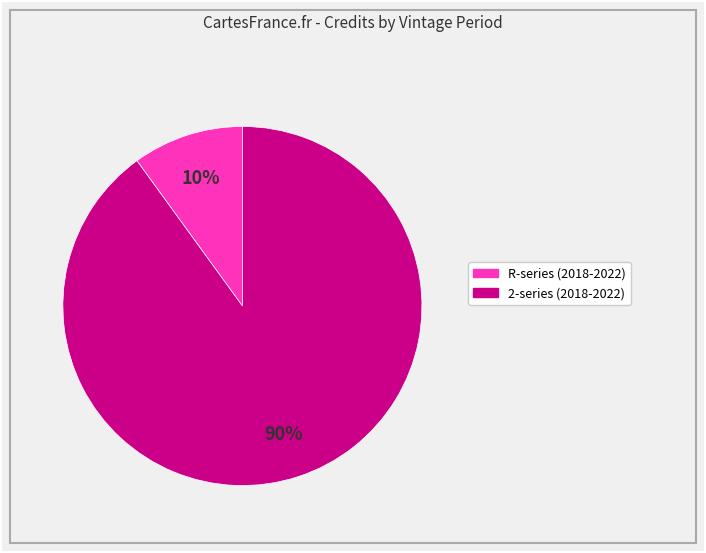

To the nearest percent, what is the average slice percentage?

50%